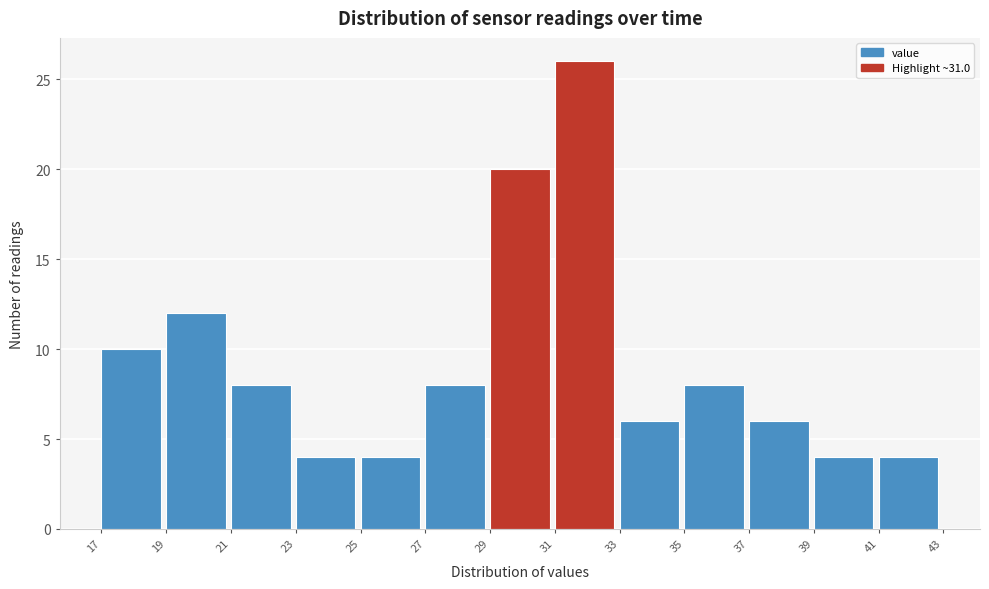

Reading left to right, transcribe this chart: for each bar, give the range it covers on the x-axis and its height. The values are not printed on the chart, so give them approximately, as read against the axis.

17 to 19: 10
19 to 21: 12
21 to 23: 8
23 to 25: 4
25 to 27: 4
27 to 29: 8
29 to 31: 20
31 to 33: 26
33 to 35: 6
35 to 37: 8
37 to 39: 6
39 to 41: 4
41 to 43: 4